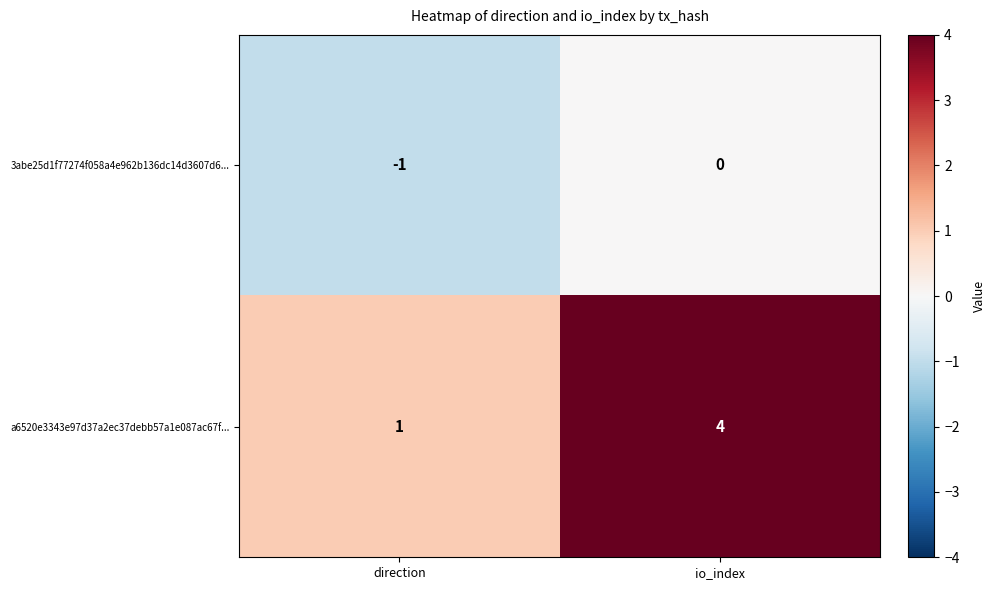

Reading right to left, list all the values displayed in this chart.

3abe25d1f77274f058a4e962b136dc14d3607d6...: 0	-1
a6520e3343e97d37a2ec37debb57a1e087ac67f...: 4	1